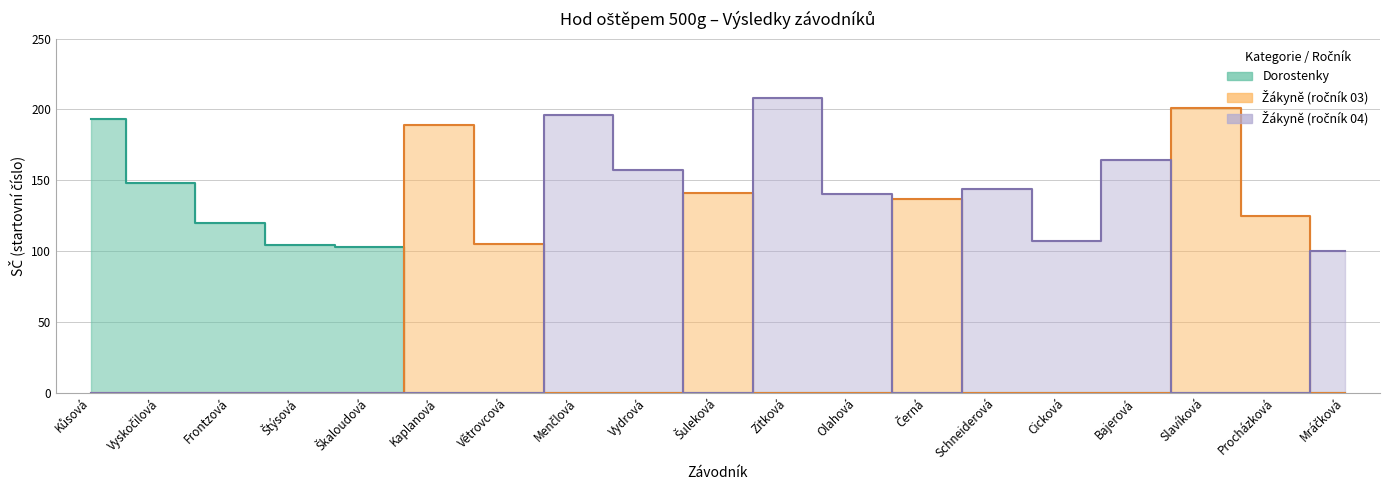

The value of Žákyně (ročník 03) at Vydrová is 136. True or false?

False